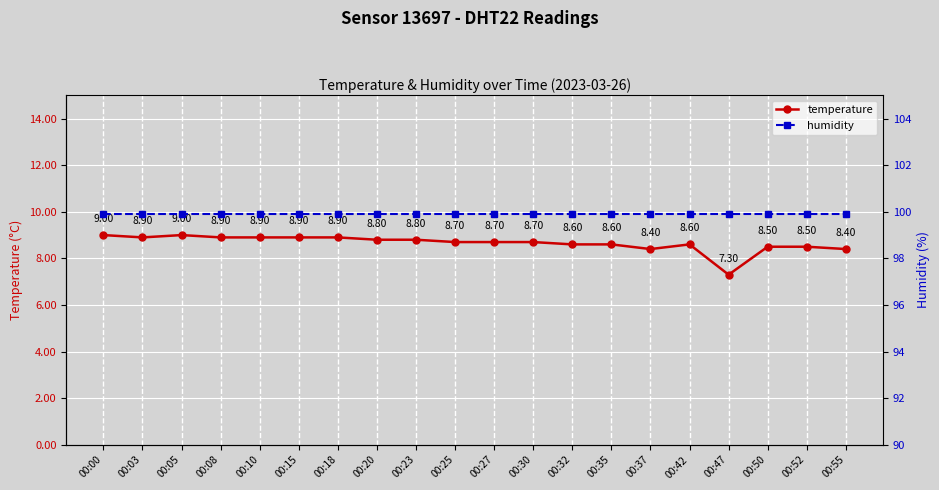

Which series has the widest spread of values?

temperature